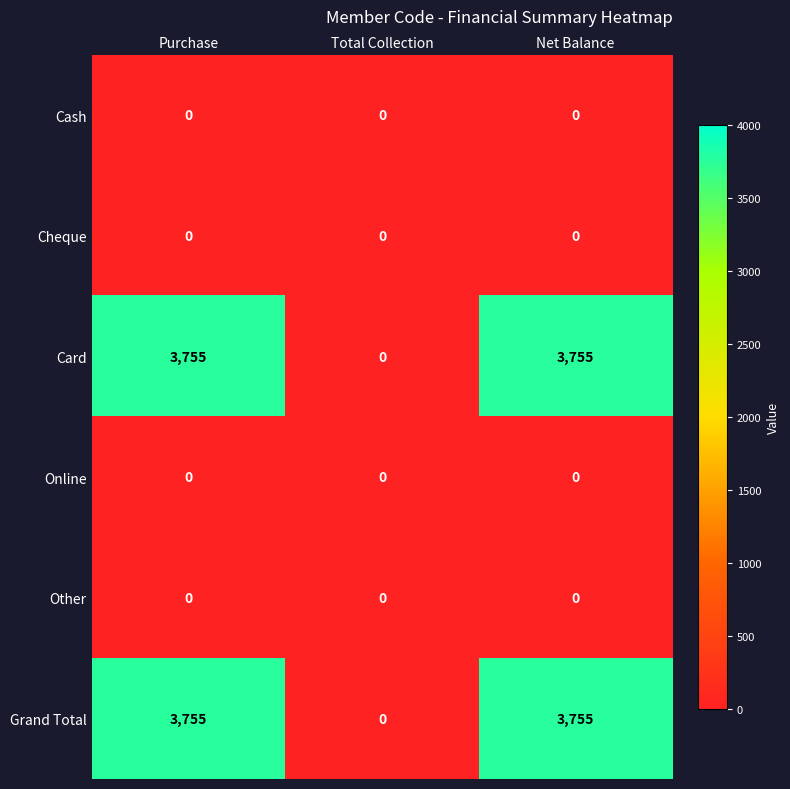

What is the difference between the highest and lowest values at Purchase?

3755